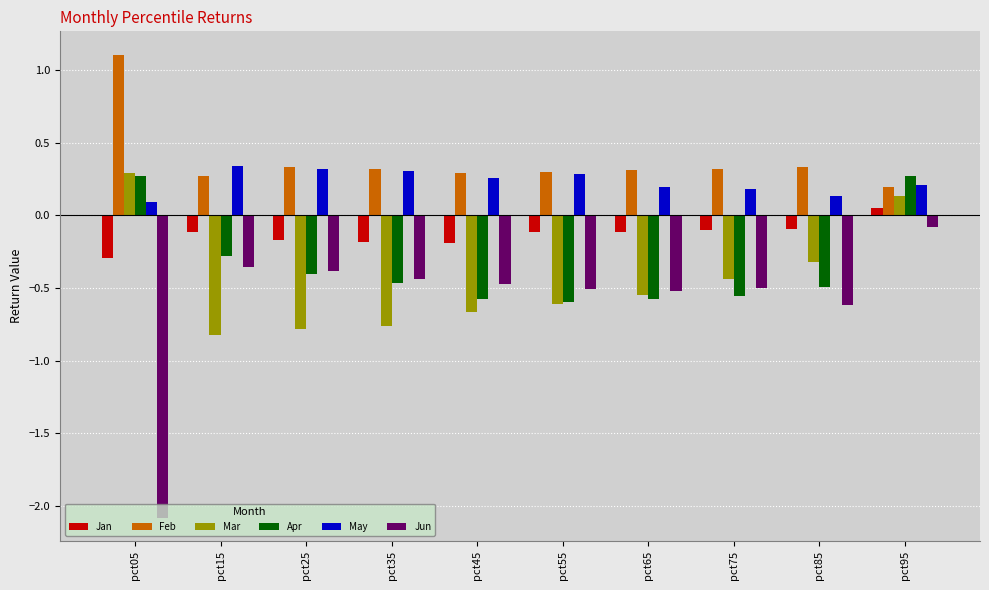

The Apr series shows -0.8 at pct45. True or false?

False